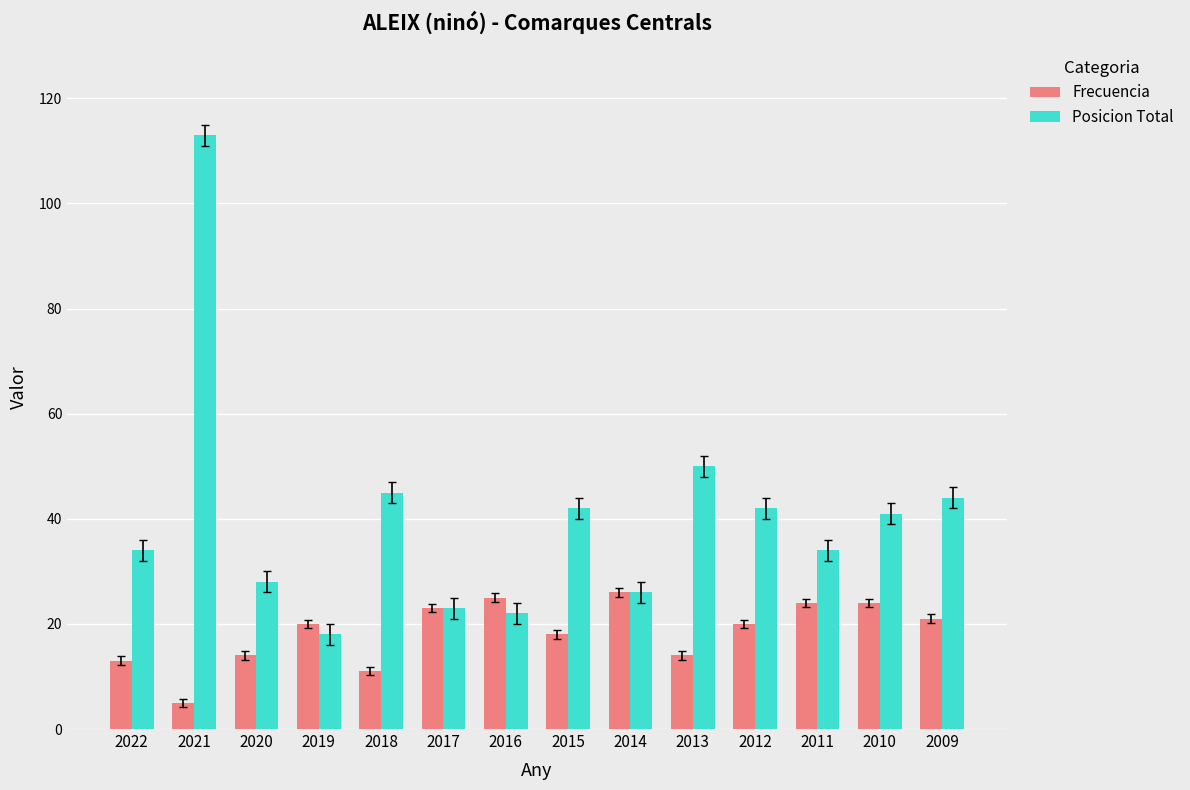

Reading right to left, what are all the values shown in this chart?

Frecuencia: 21	24	24	20	14	26	18	25	23	11	20	14	5	13
Posicion Total: 44	41	34	42	50	26	42	22	23	45	18	28	113	34